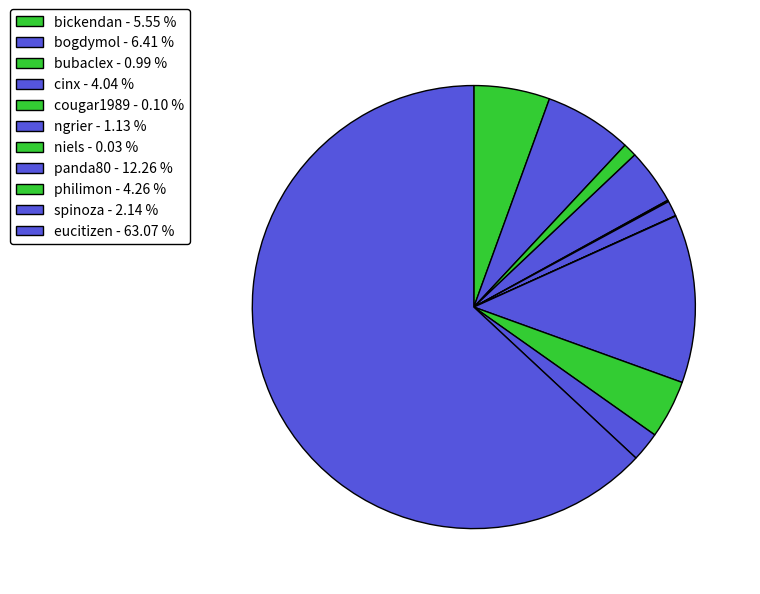

Is there any slice that represents more than half of the pie?

Yes